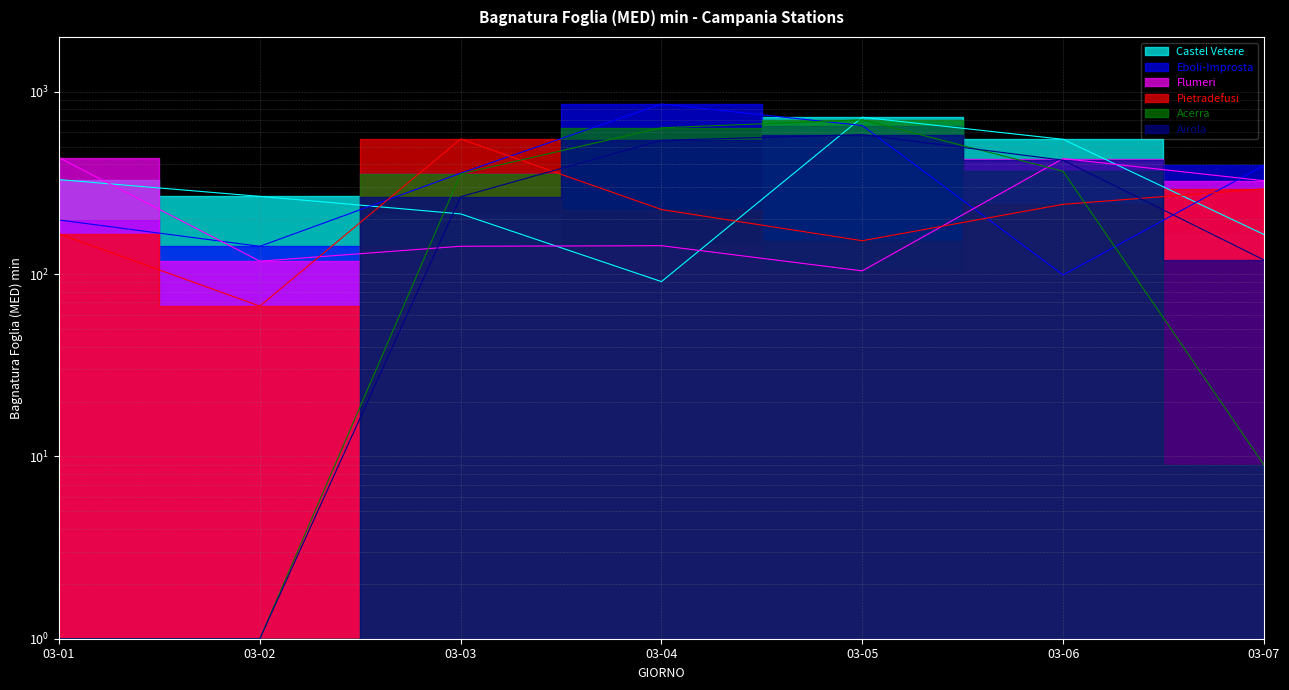

Reading left to right, transcribe all the data shown in this chart.

Castel Vetere: 330.0	267.0	214.0	91.0	725.0	549.0	165.0
Eboli-Improsta: 198.1	142.1	357.9	856.7	653.2	99.0	394.5
Flumeri: 435.2	117.8	142.2	143.2	104.2	430.3	325.4
Pietradefusi: 166.3	66.8	551.0	226.1	152.5	241.5	293.5
Acerra: 1.0	1.0	354.8	635.0	702.2	366.7	9.0
Airola: 1.0	1.0	265.8	542.0	582.3	421.7	119.7